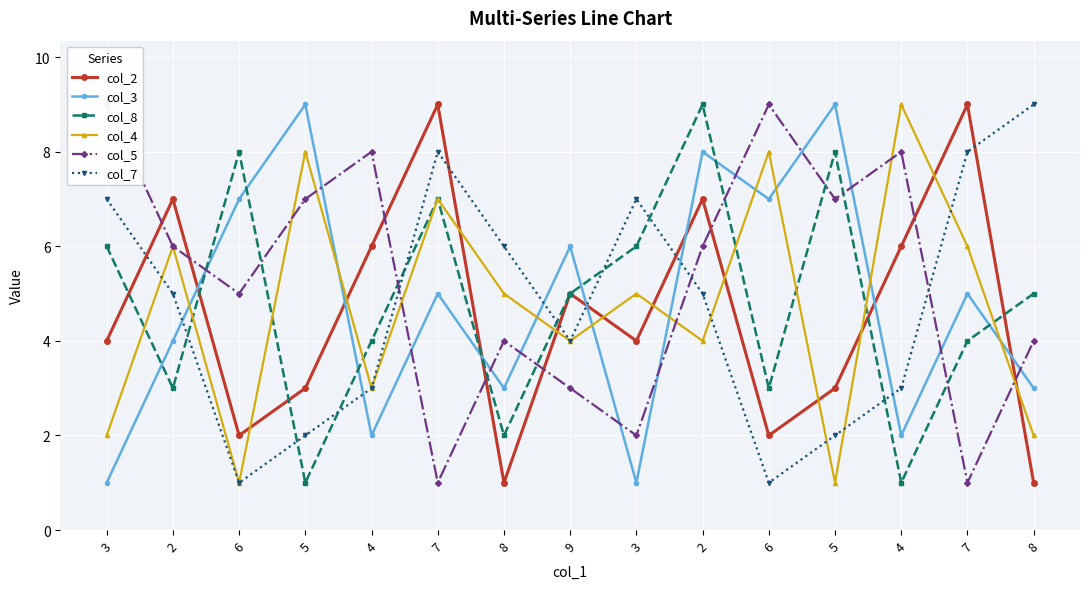

At which label does col_3 reach its peak?

5